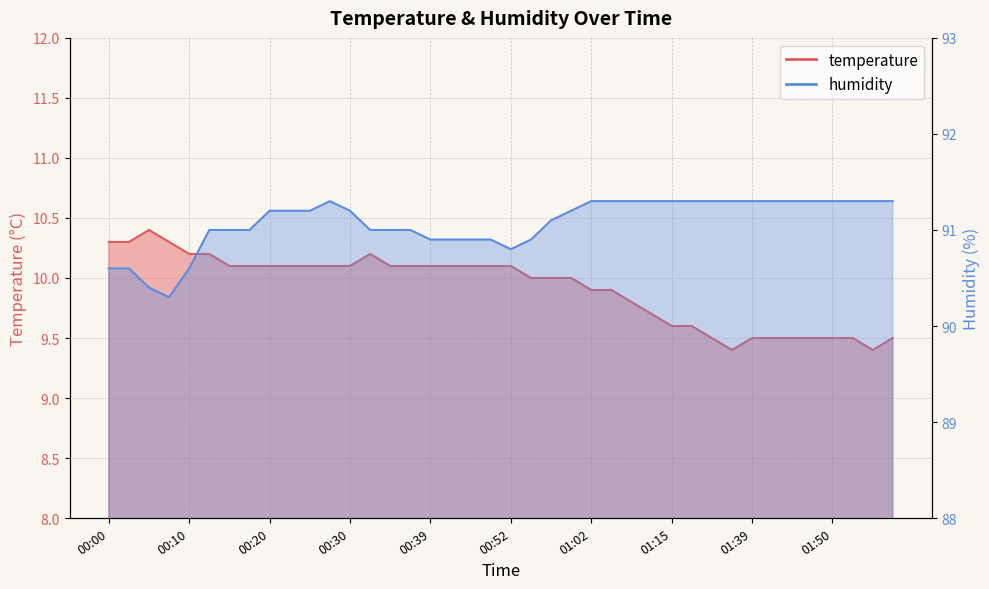

True or false: temperature and humidity intersect in this chart.

False